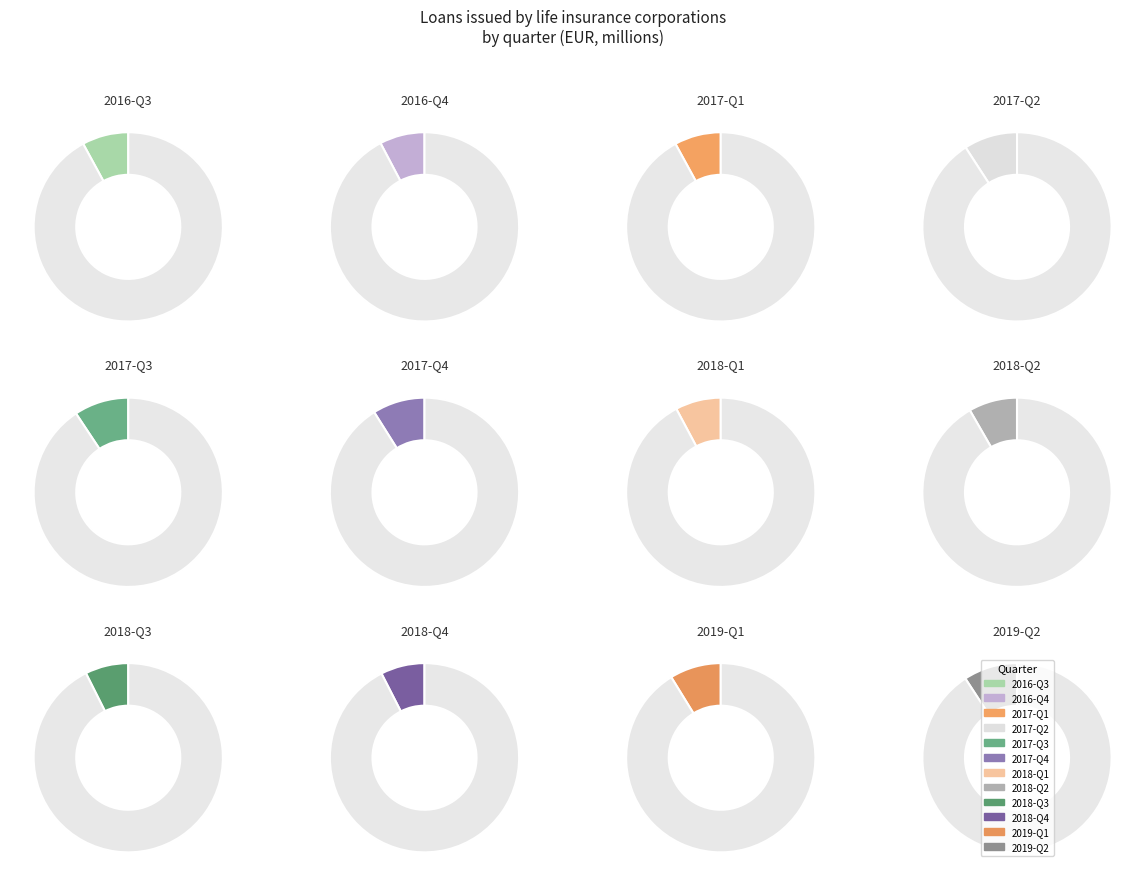

How many segments does this pie chart have?

12